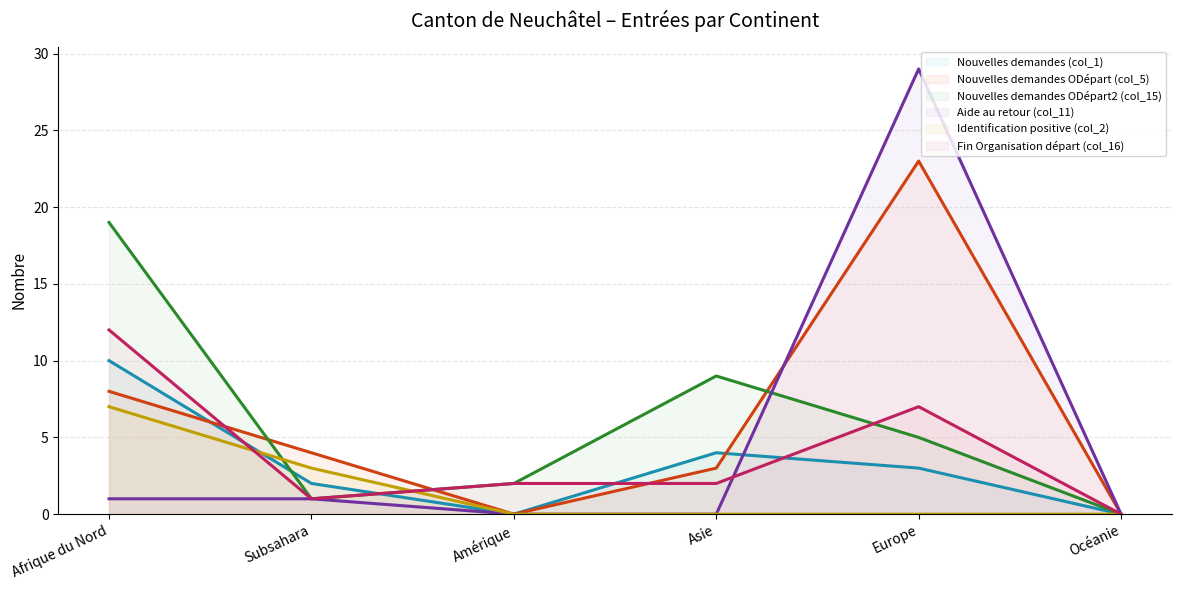

True or false: Fin Organisation départ (col_16) (ligne) has a value of 1 at Amérique.

False